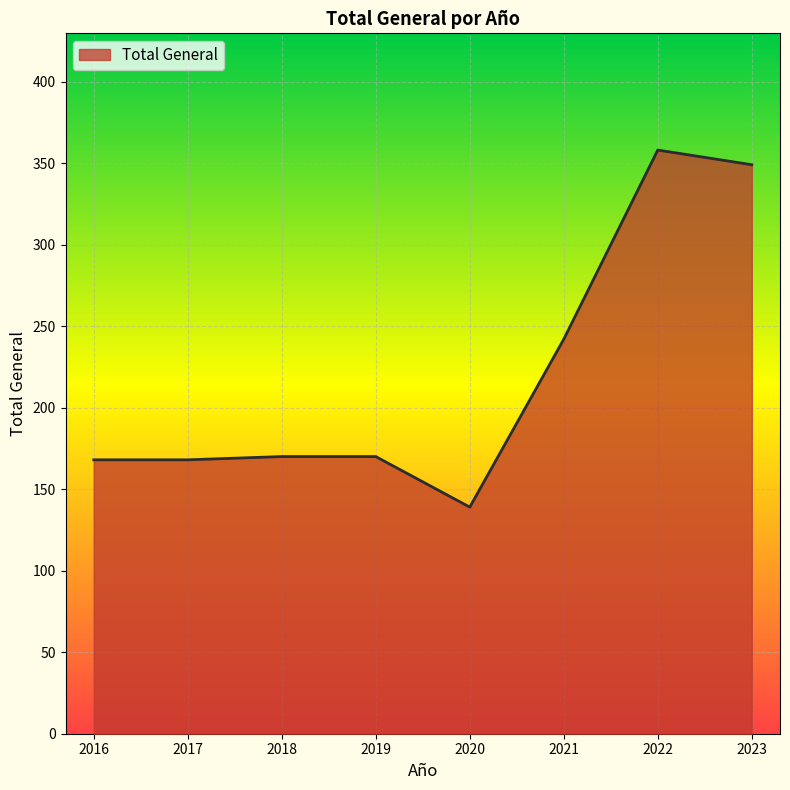

What value does the data have at 2016?

168